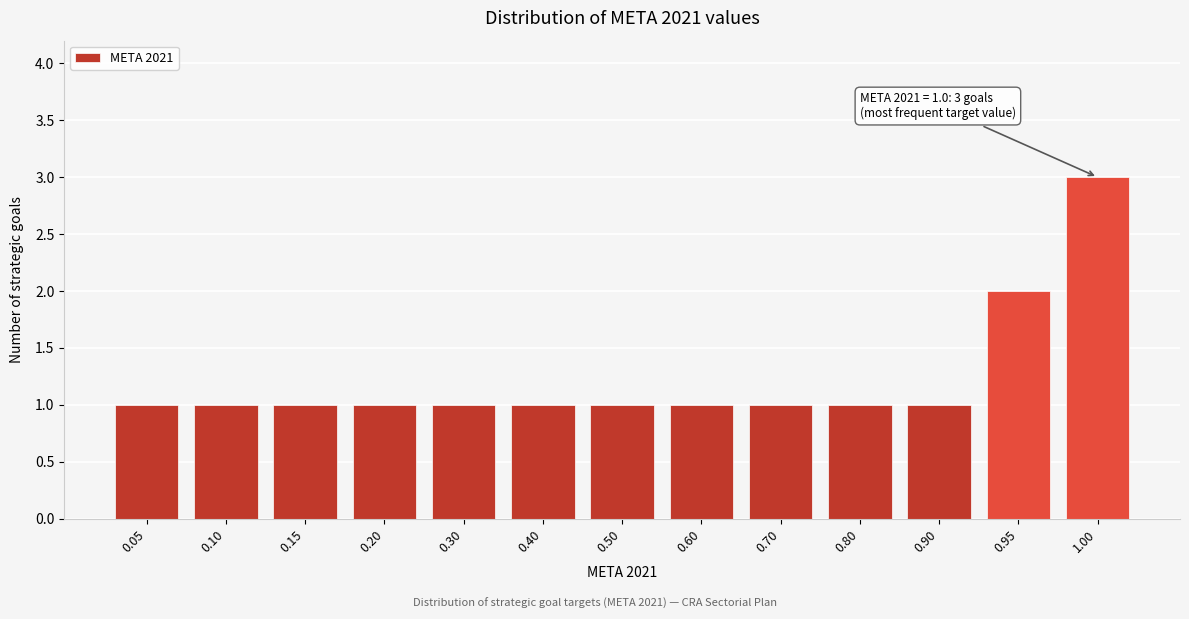

Reading left to right, list all the values displayed in this chart.

0.05=1	0.10=1	0.15=1	0.20=1	0.30=1	0.40=1	0.50=1	0.60=1	0.70=1	0.80=1	0.90=1	0.95=2	1.00=3